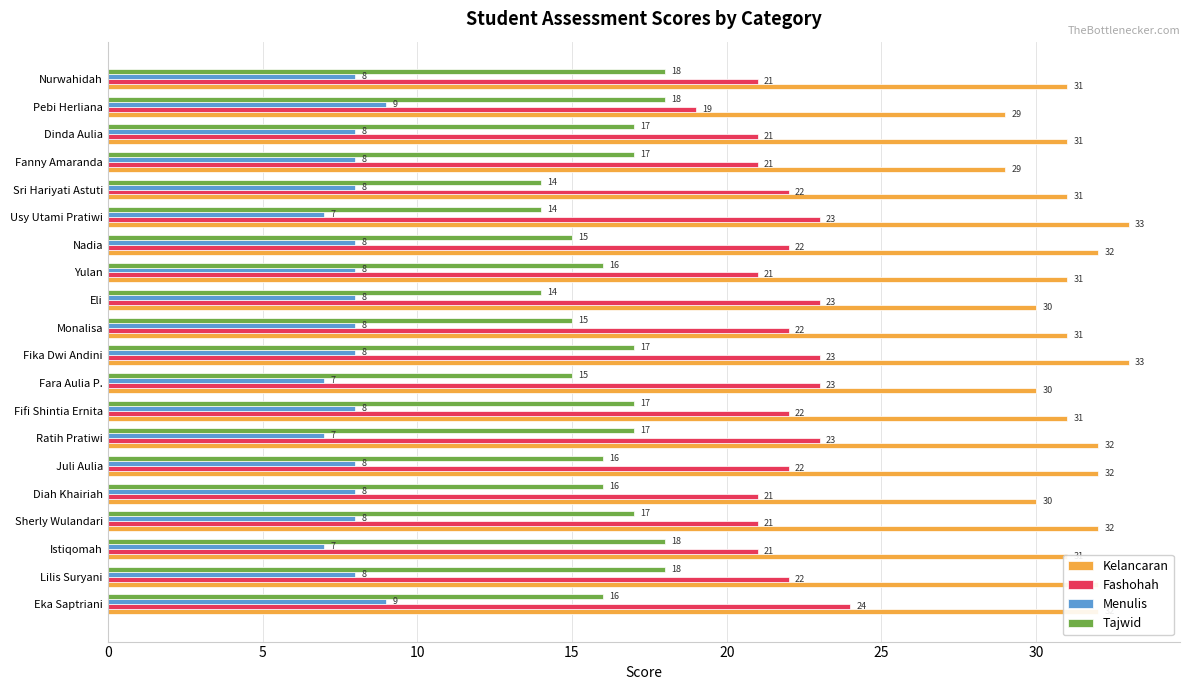

List the series in order of their peak value, lowest first.

Menulis, Tajwid, Fashohah, Kelancaran